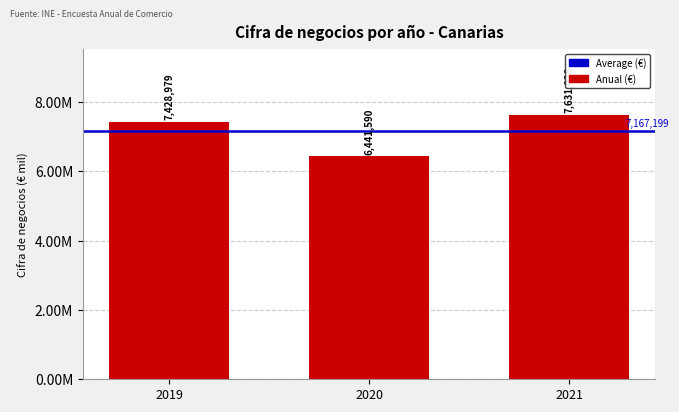

Approximately how many times larger is the value at 2021 compared to 2020?

1.2